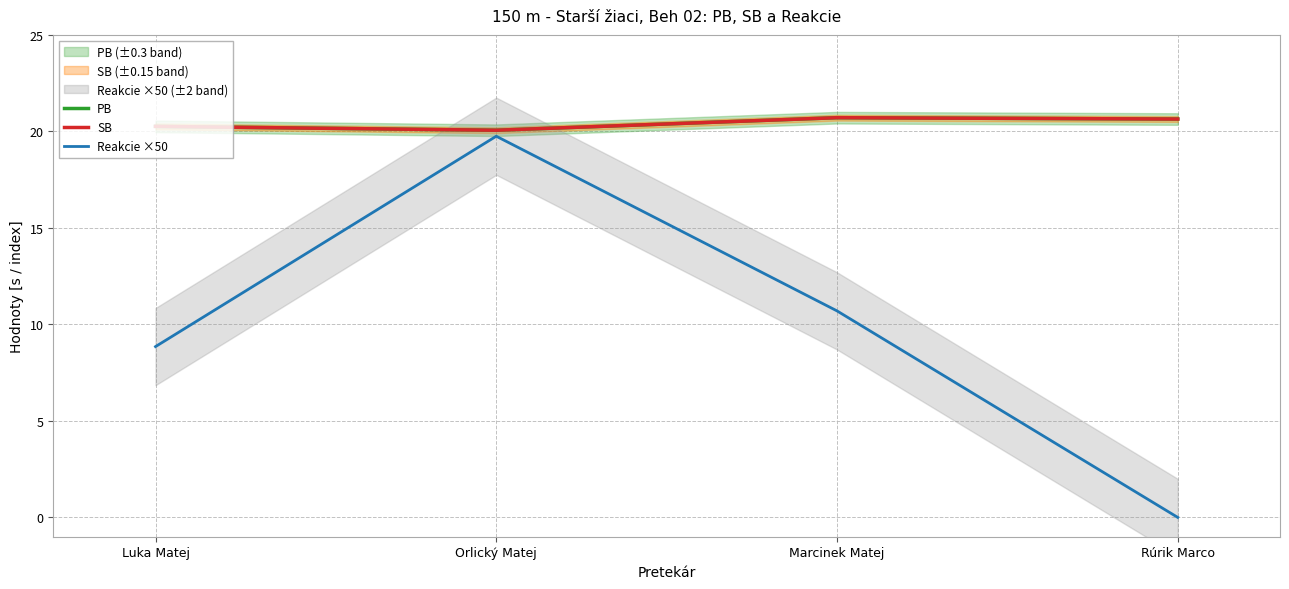

What position from the left is Marcinek Matej?

3